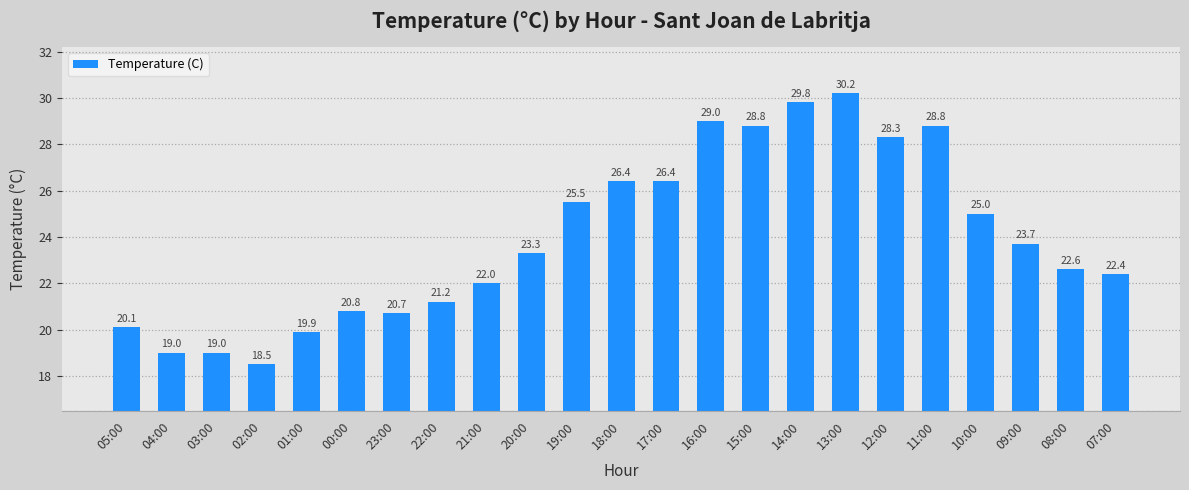

Reading left to right, transcribe all the data shown in this chart.

20.1	19.0	19.0	18.5	19.9	20.8	20.7	21.2	22.0	23.3	25.5	26.4	26.4	29.0	28.8	29.8	30.2	28.3	28.8	25.0	23.7	22.6	22.4